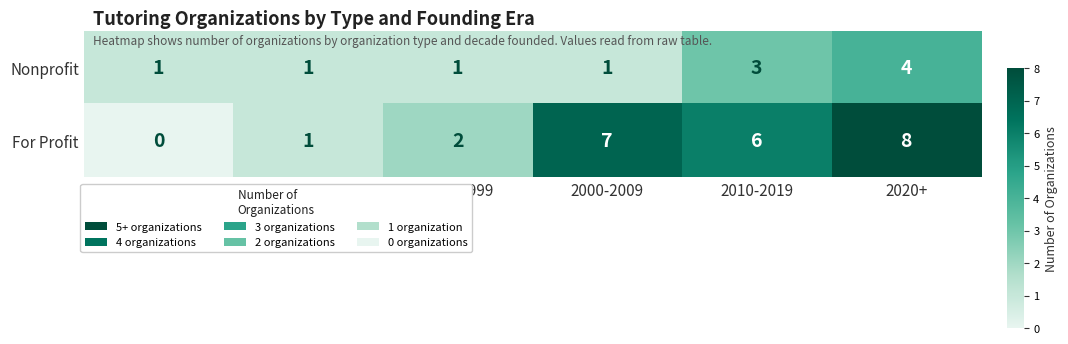

How many positive values does the For Profit series have?

5